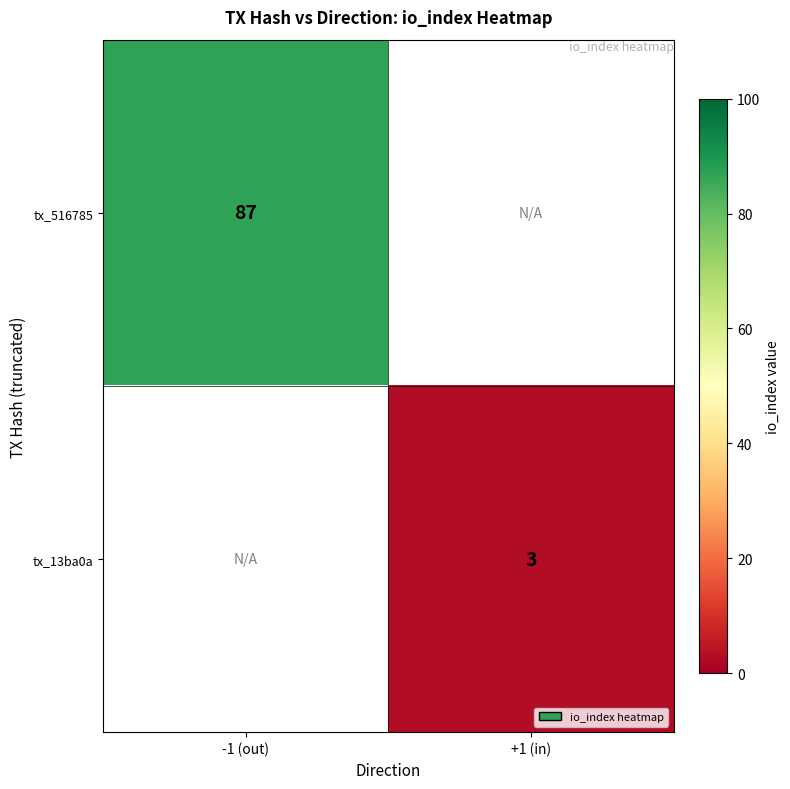

What is the greatest value displayed?

87.0